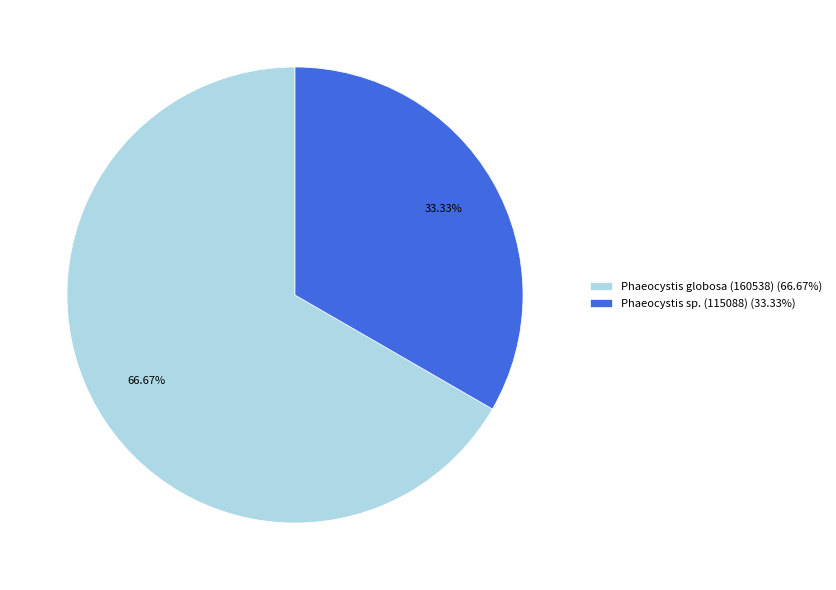

Rank the categories by value from highest to lowest.

Phaeocystis globosa (160538) (66.67%), Phaeocystis sp. (115088) (33.33%)